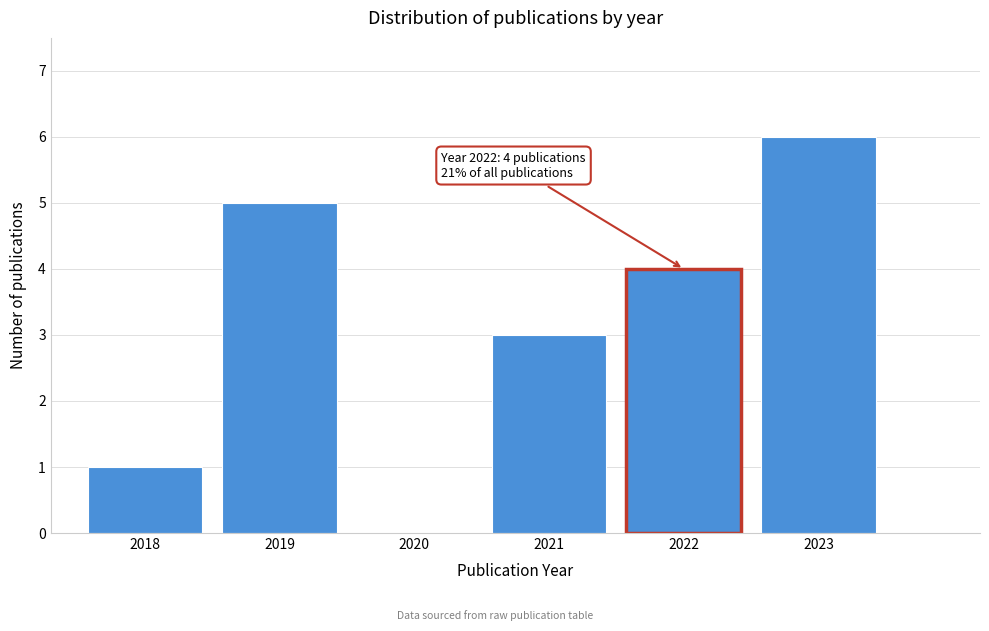

Reading left to right, list all the values displayed in this chart.

2018=1	2019=5	2020=0	2021=3	2022=4	2023=6